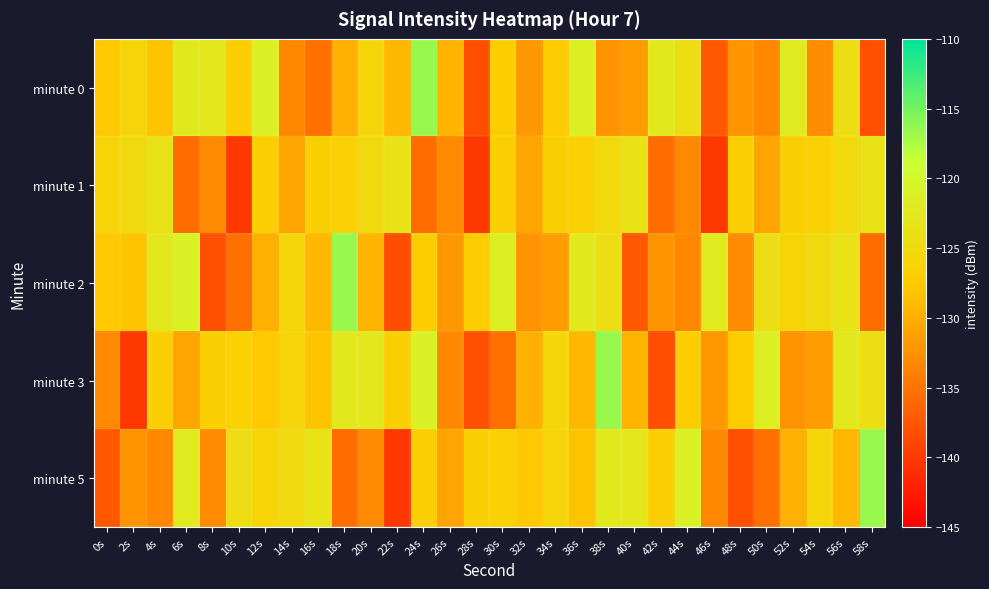

Which series has the widest spread of values?

minute 3